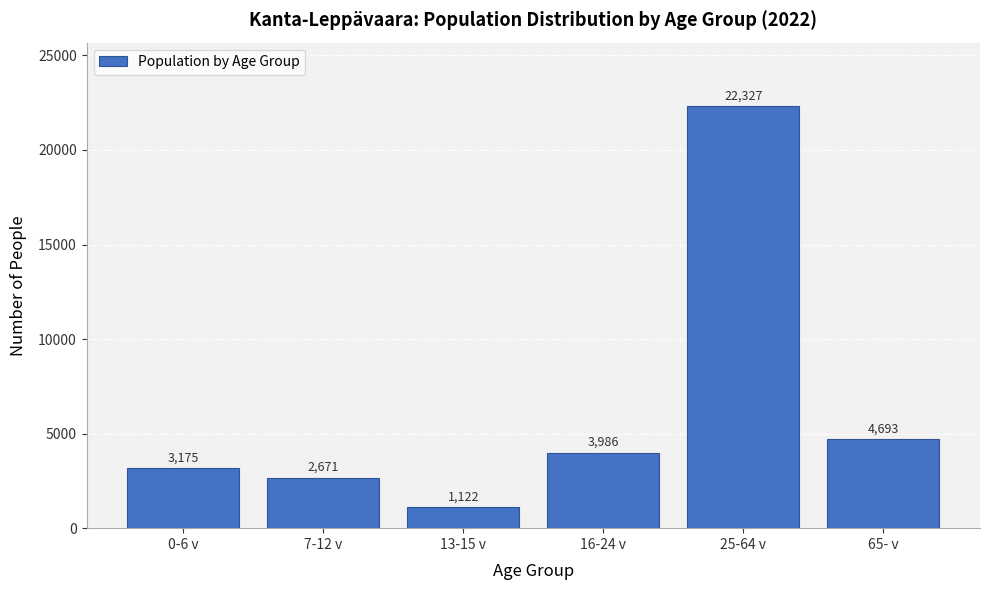

Reading left to right, transcribe all the data shown in this chart.

3175	2671	1122	3986	22327	4693